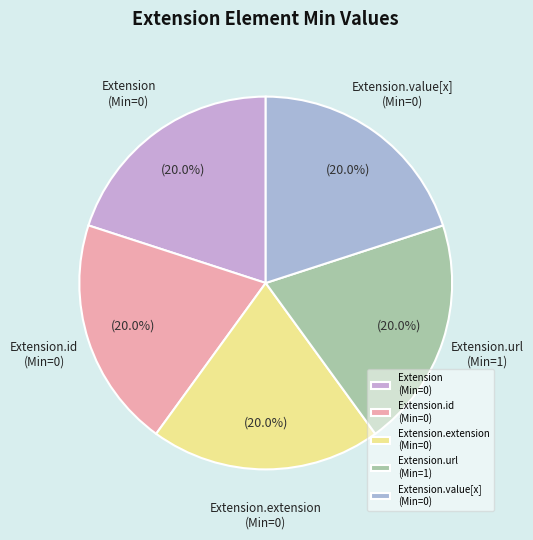

Count the number of slices in the pie.

5